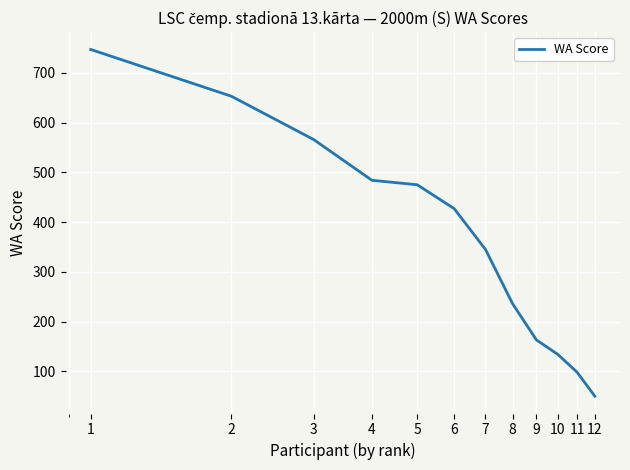

What is the smallest value displayed?

50